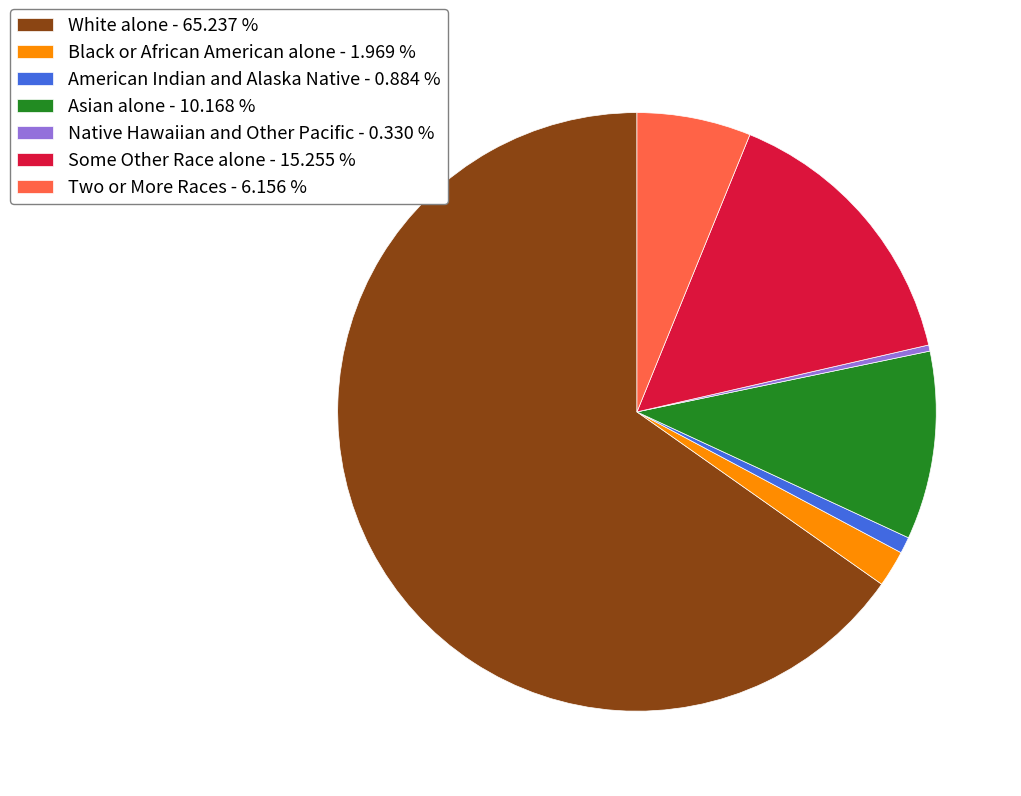

What is the largest slice in the pie chart?

White alone